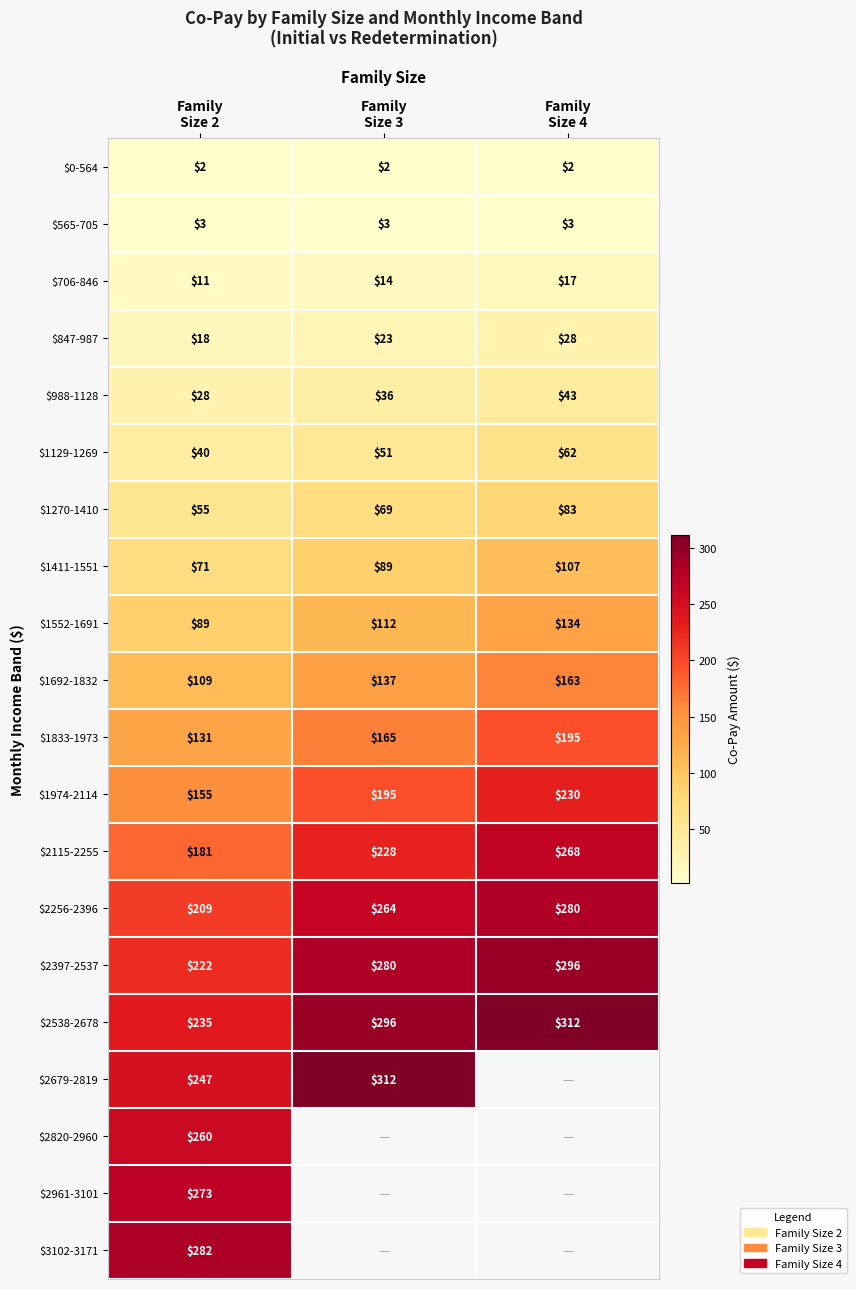

How many $1411-1551 values are between 71 and 107?

3